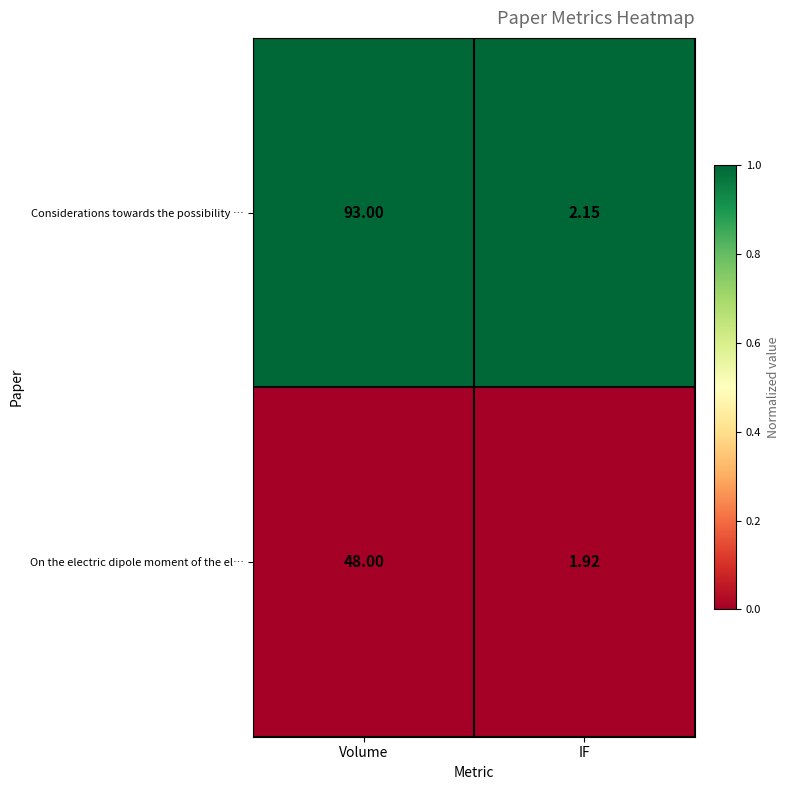

At which category does the chart reach its minimum across all series?

IF